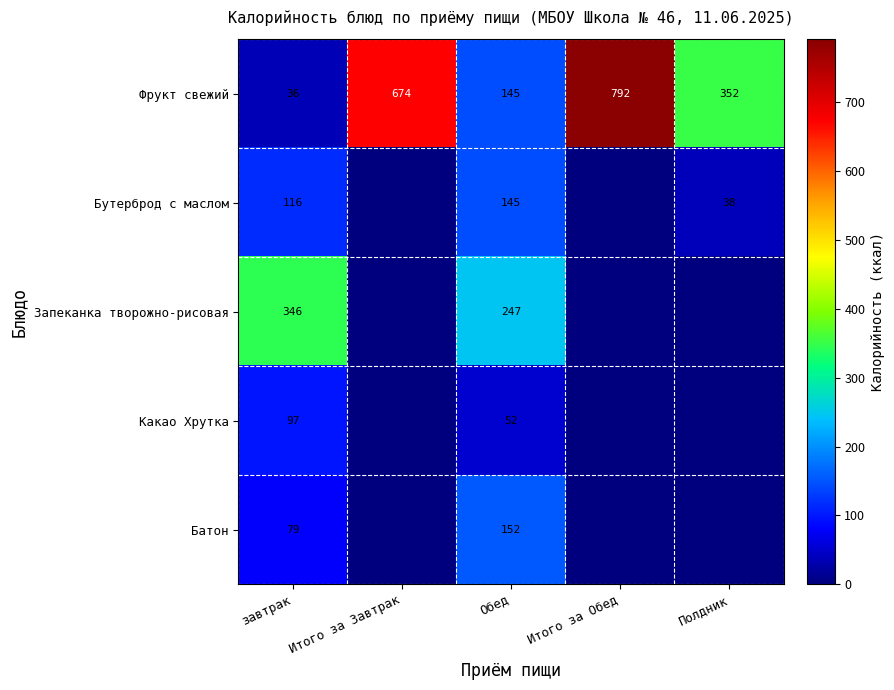

What is the sum of all Фрукт свежий values?

1999